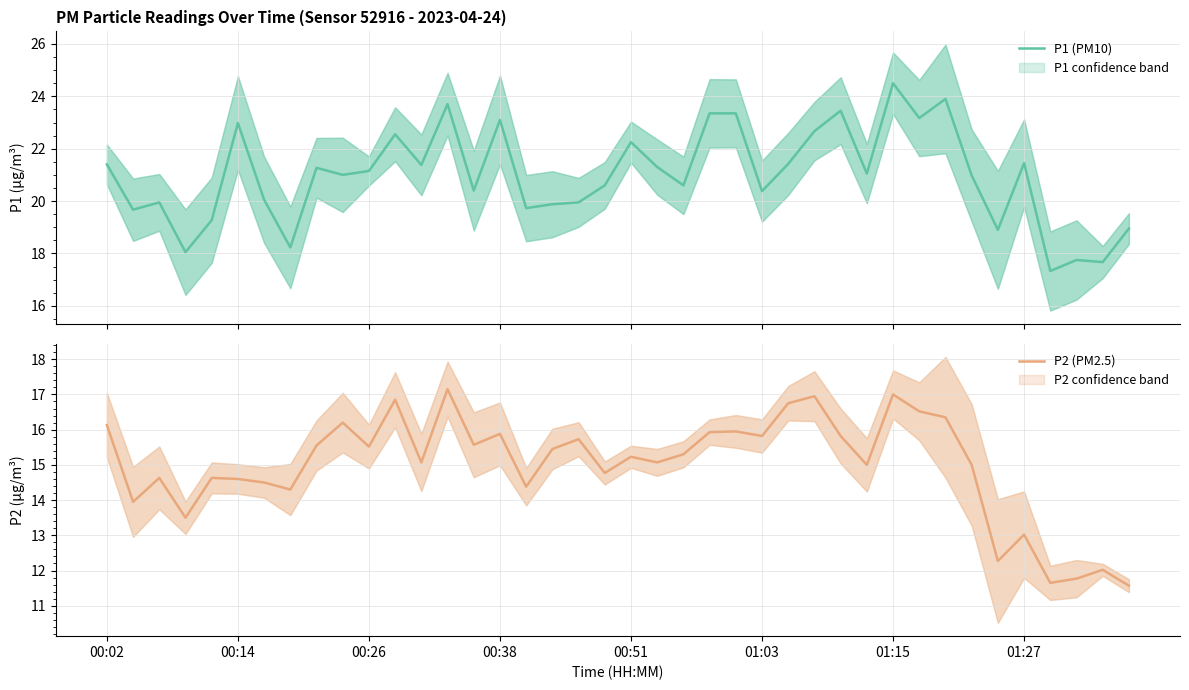

True or false: P2 (PM2.5) and P1 (PM10) intersect in this chart.

False